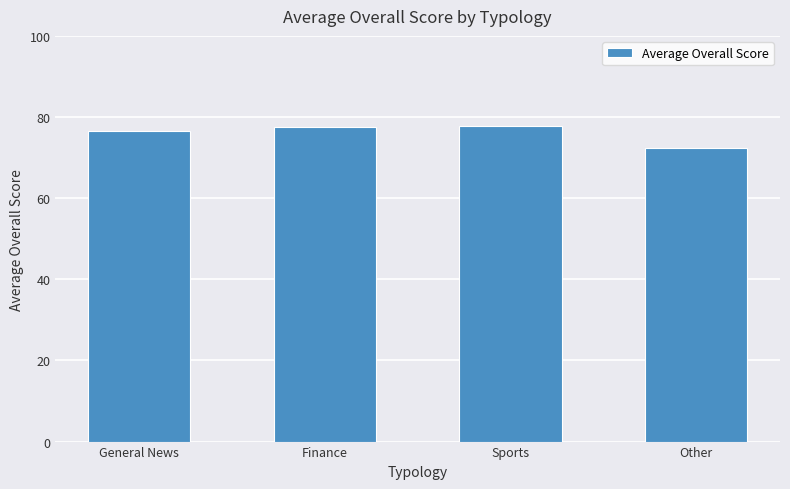

What is the difference between the second highest and minimum values?

5.2